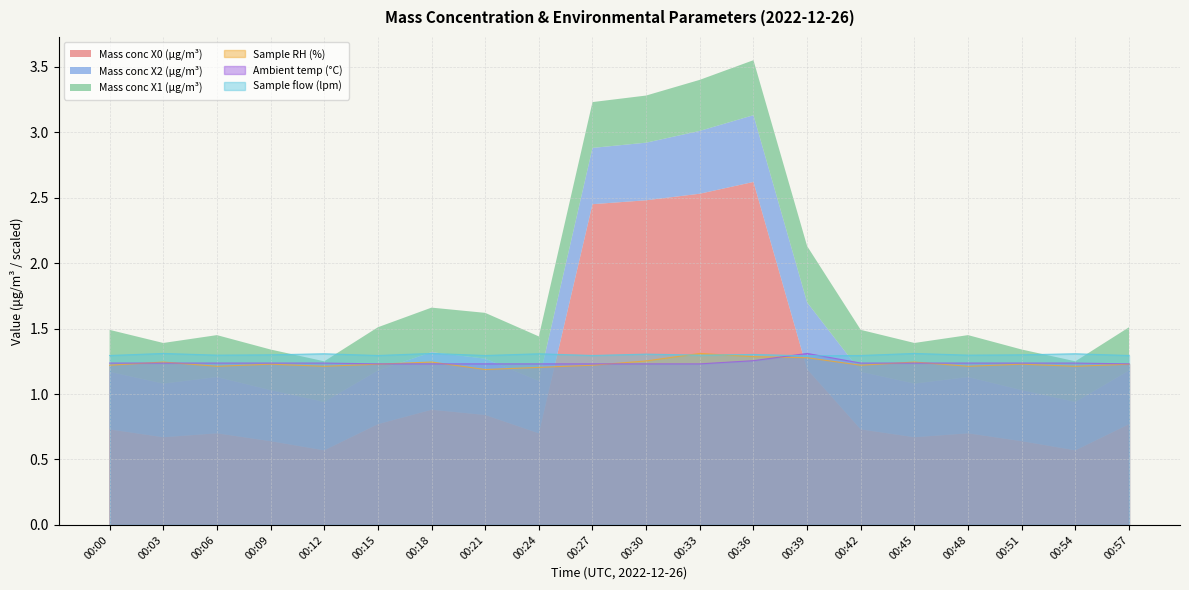

Which category has the highest value across all series?

00:33